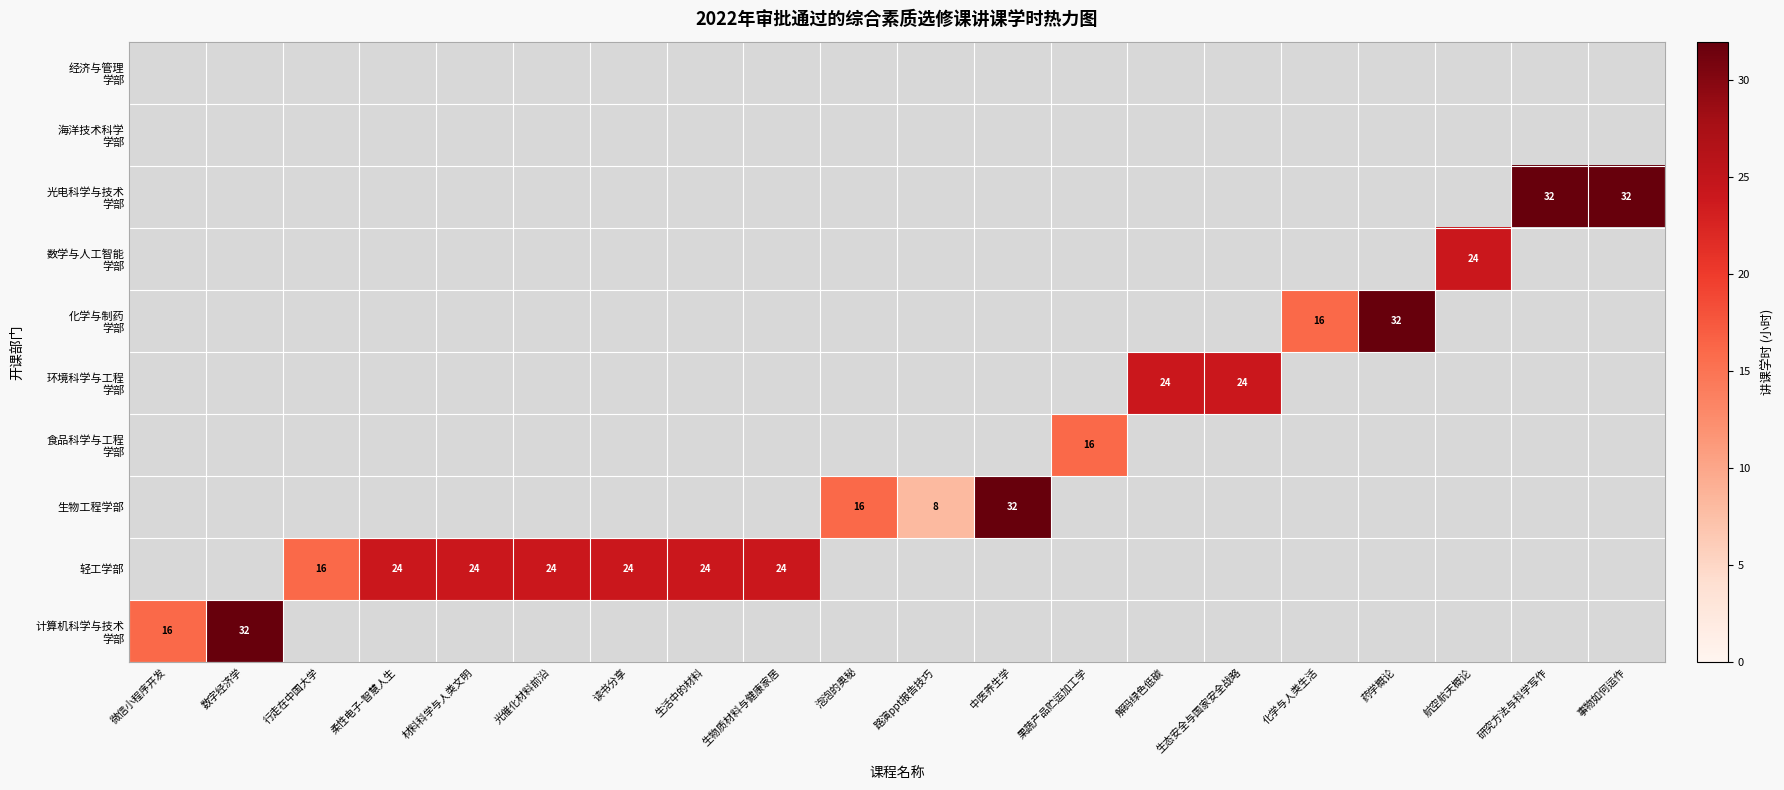

Which category has the highest value across all series?

行走在中国大学